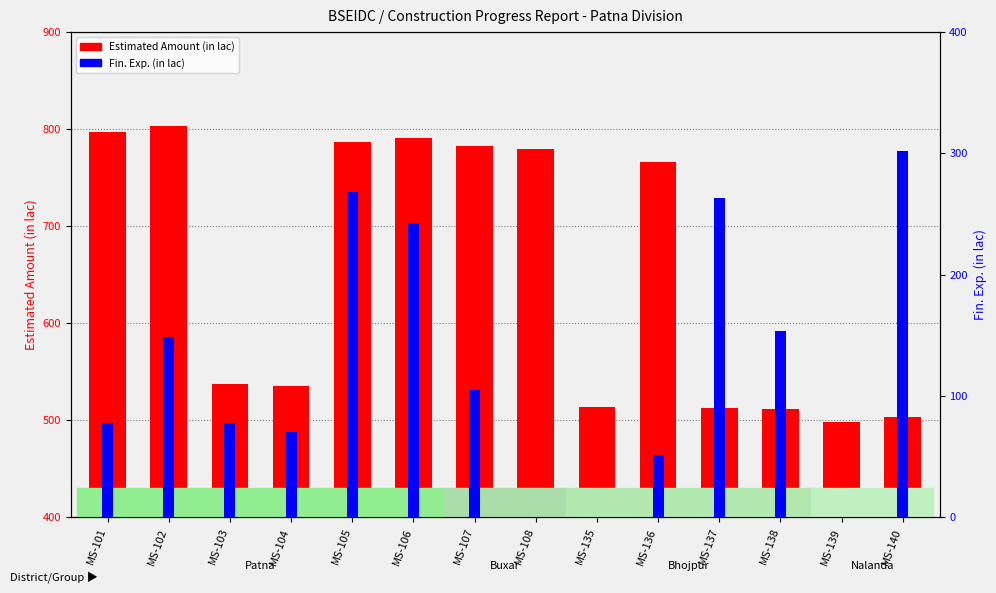

At which label does Fin. Exp. (in lac) first exceed 105?

MS-102